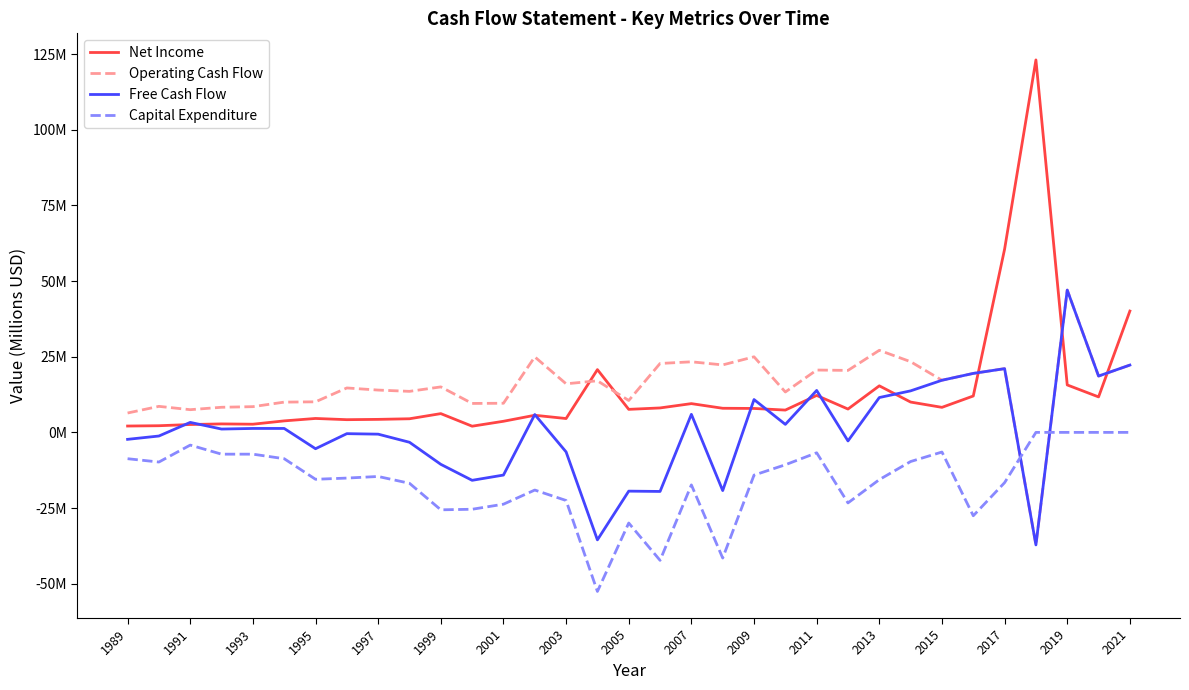

What are all the series names shown in the legend?

Net Income, Operating Cash Flow, Free Cash Flow, Capital Expenditure